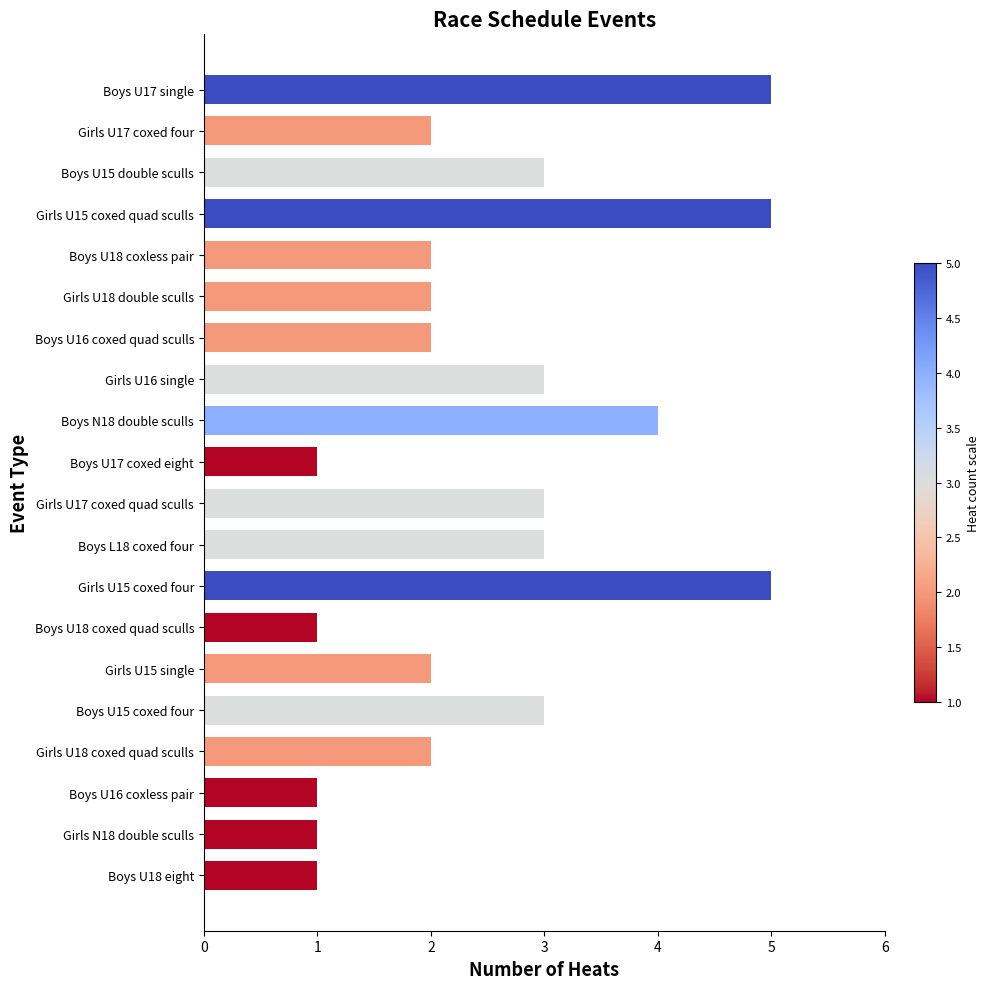

What is the sum of all values?

51